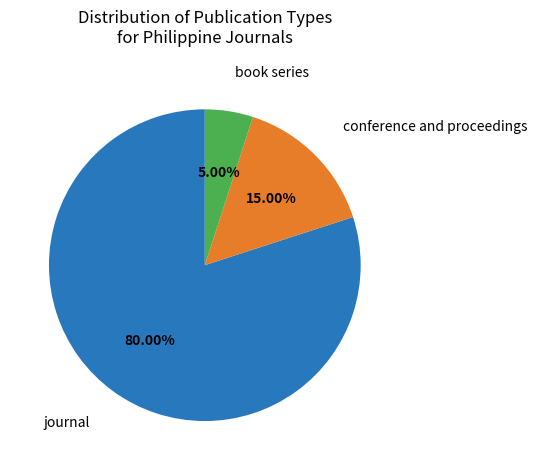

Which slice represents more than half of the pie?

journal